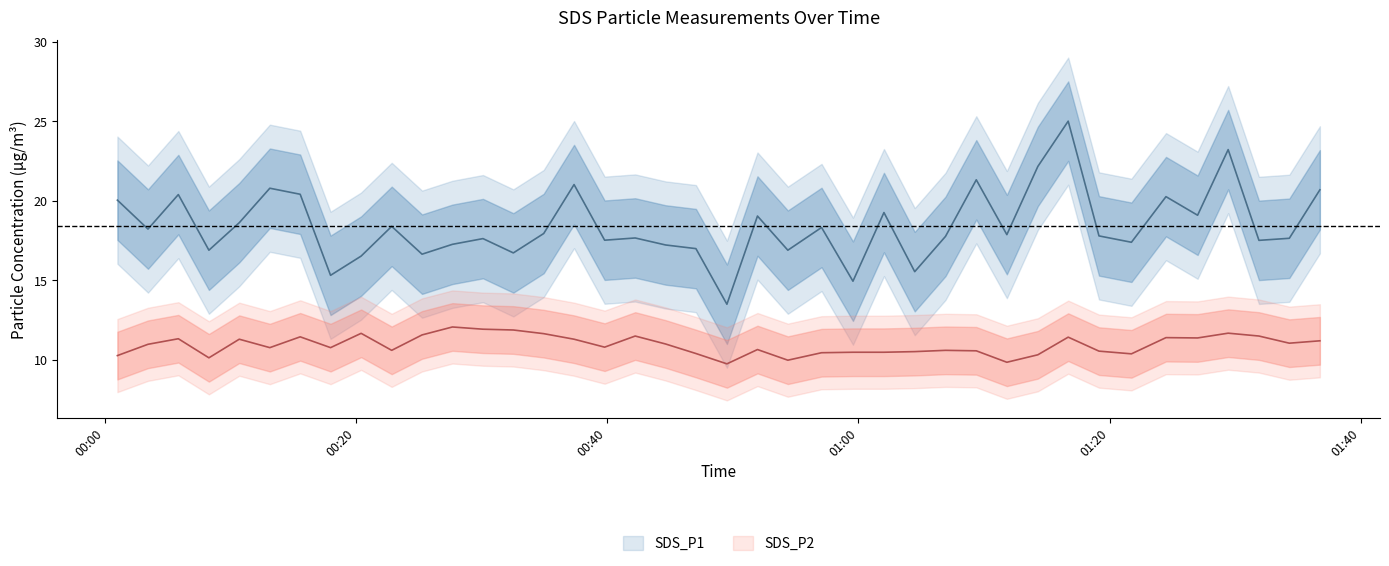

Which series changed the most between 2023/05/25 00:17:59 and 2023/05/25 00:34:57?

SDS_P1